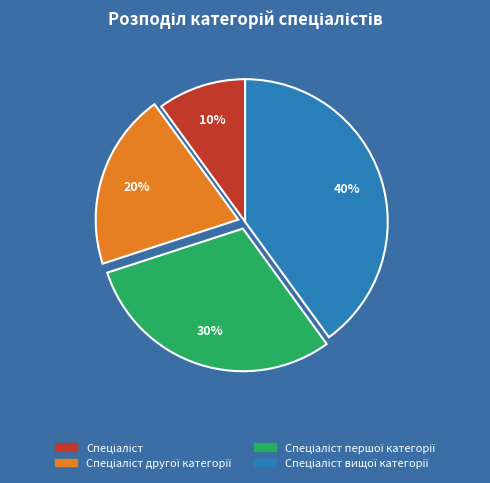

Does any single category account for the majority?

No